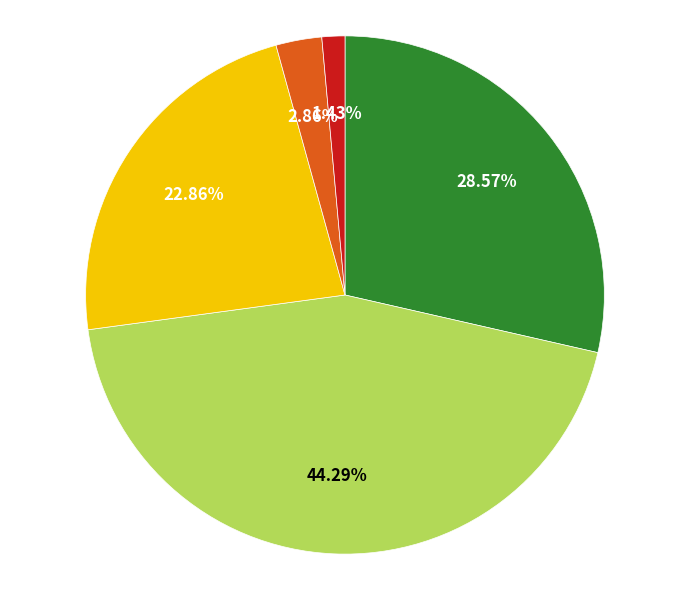

Is there a majority slice in this chart?

No